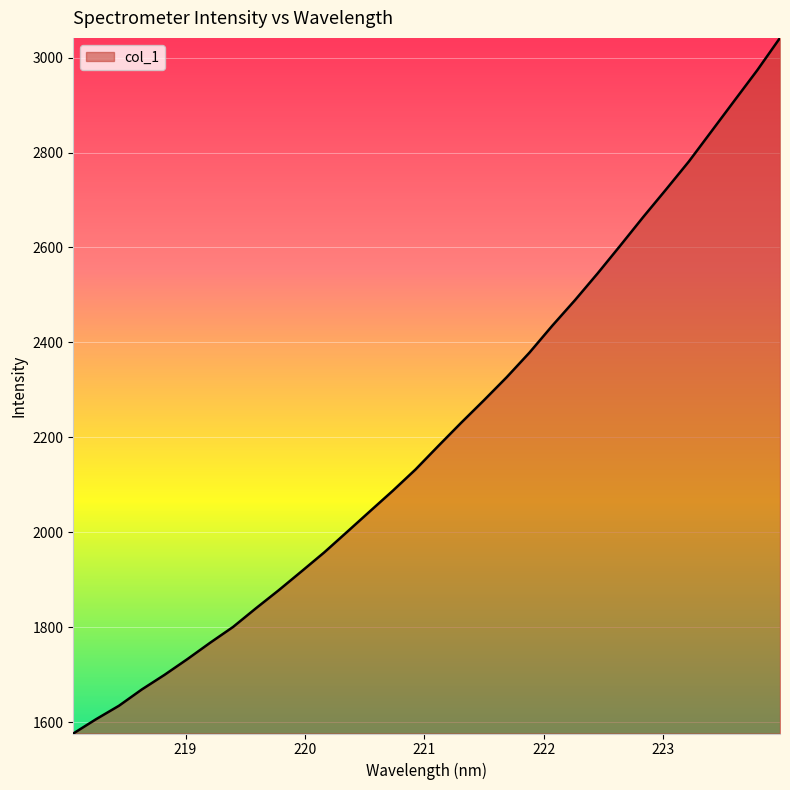

What is the maximum value shown in the chart?

3041.6